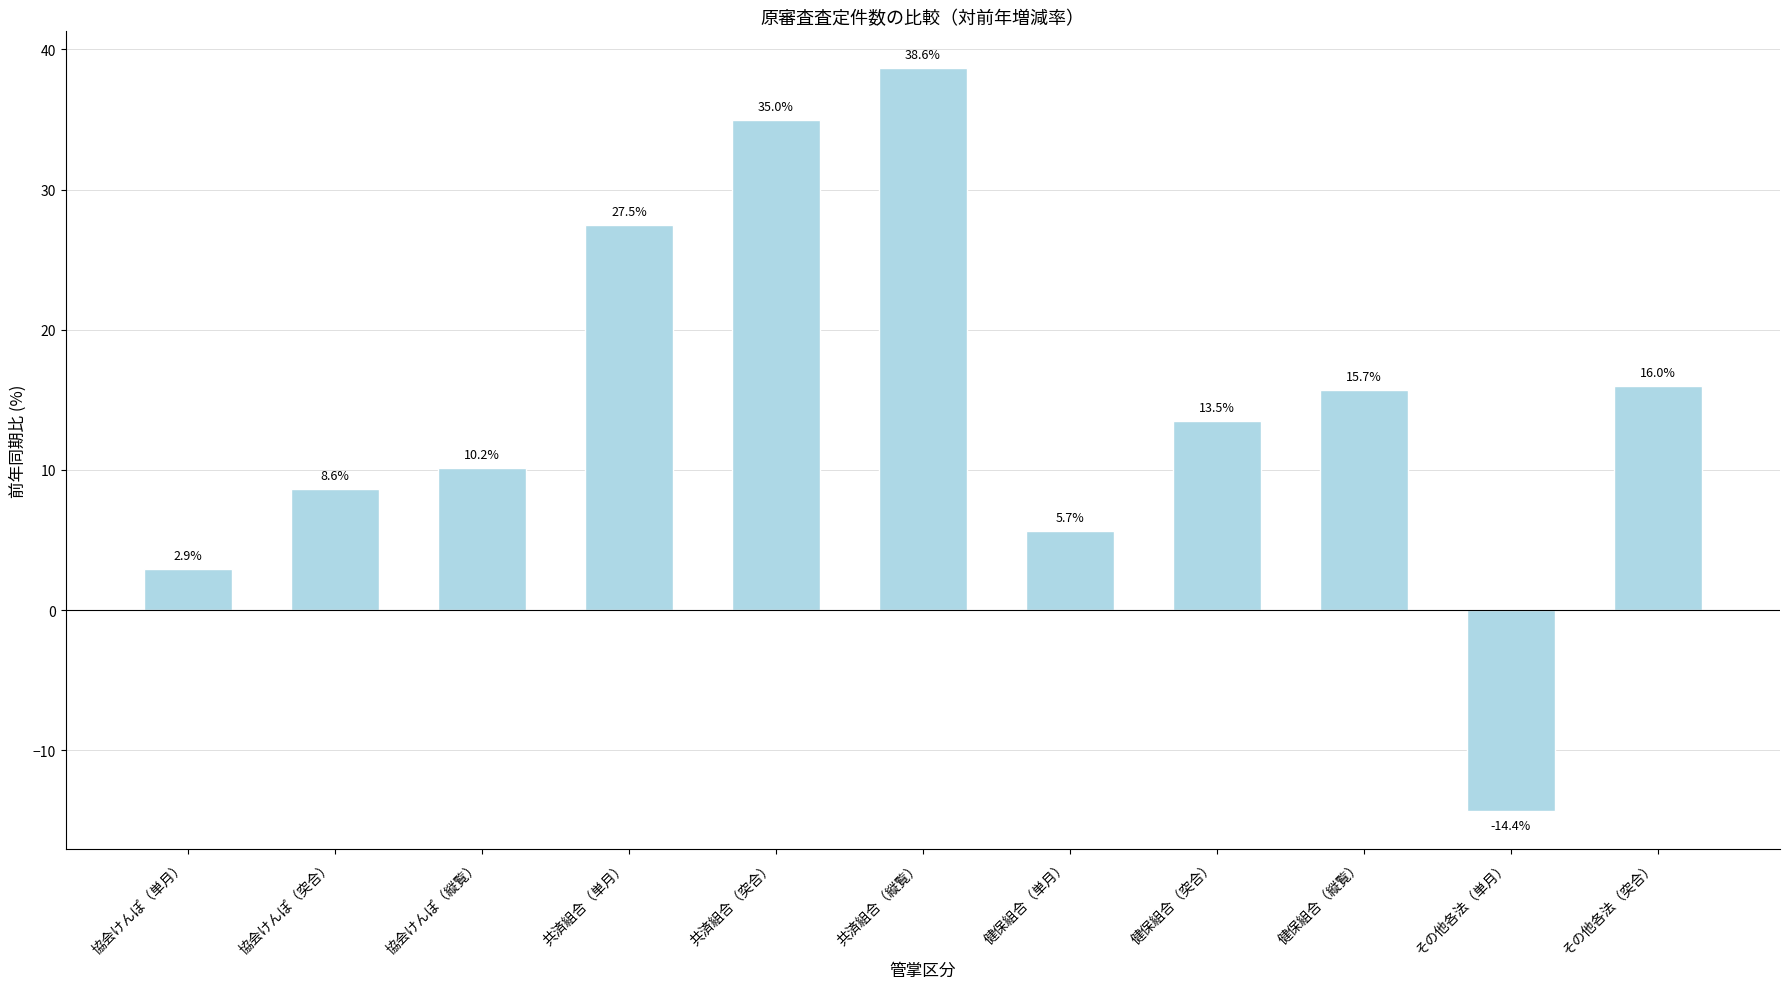

What is the sum of the values at 健保組合（突合） and 協会けんぽ（縦覧）?

23.7